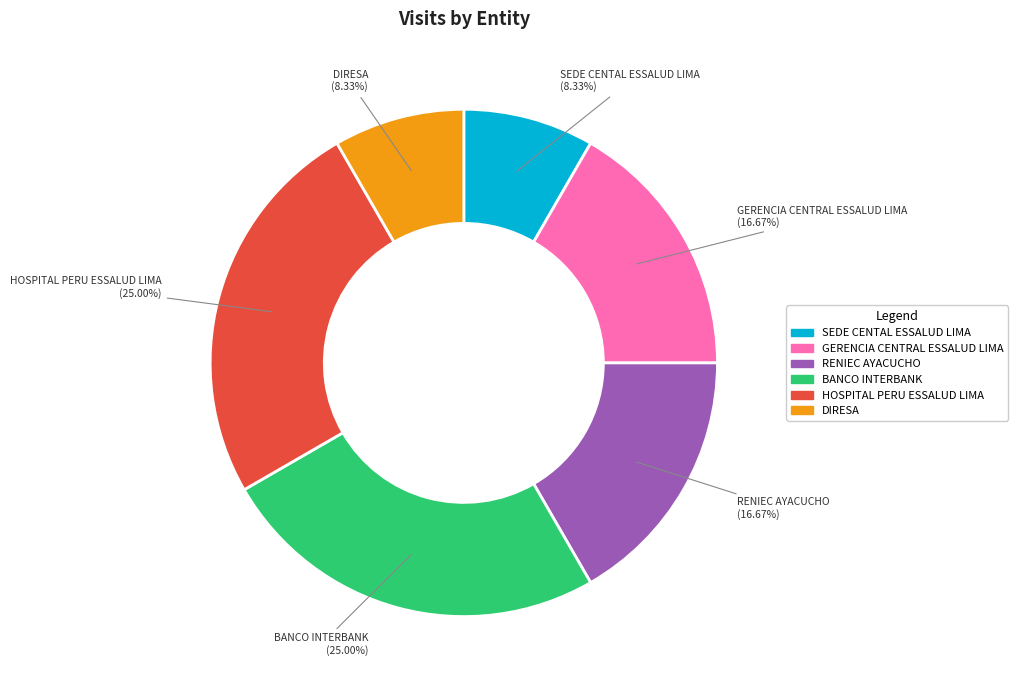

Is there a majority slice in this chart?

No